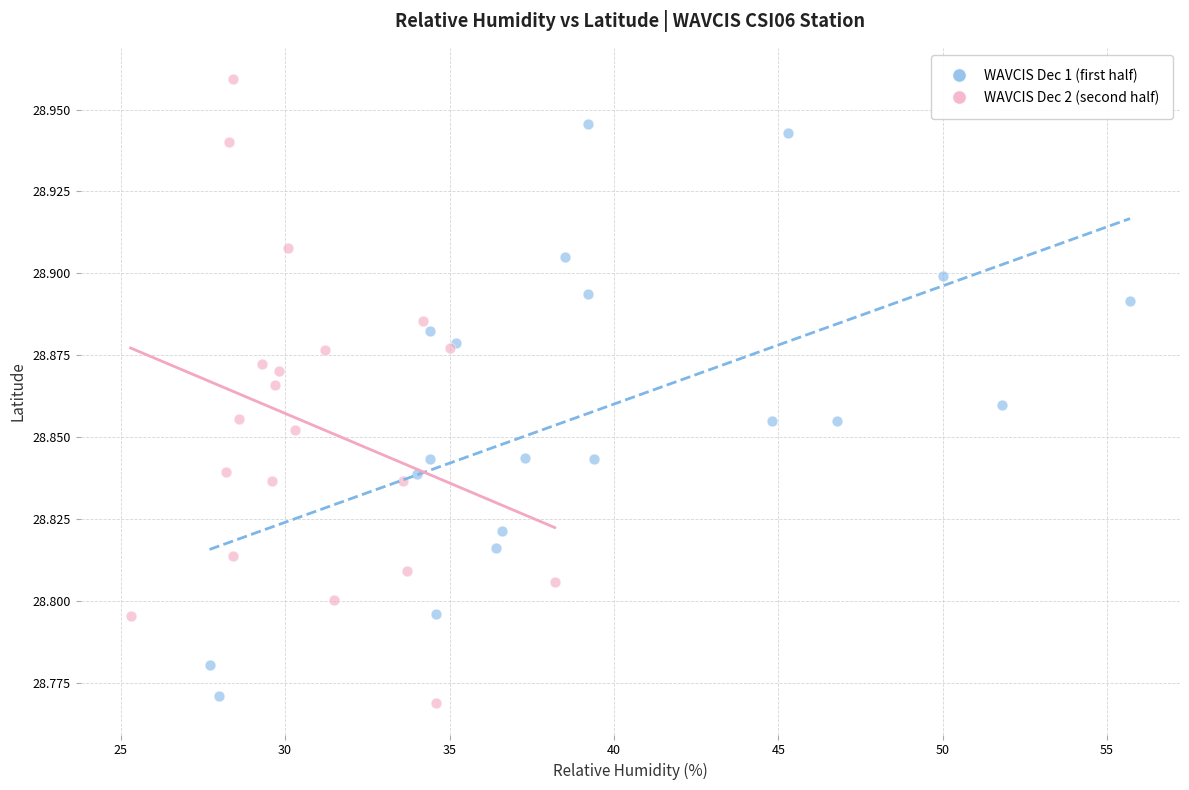

Which series contains the highest Y value?

WAVCIS Dec 2 (second half)